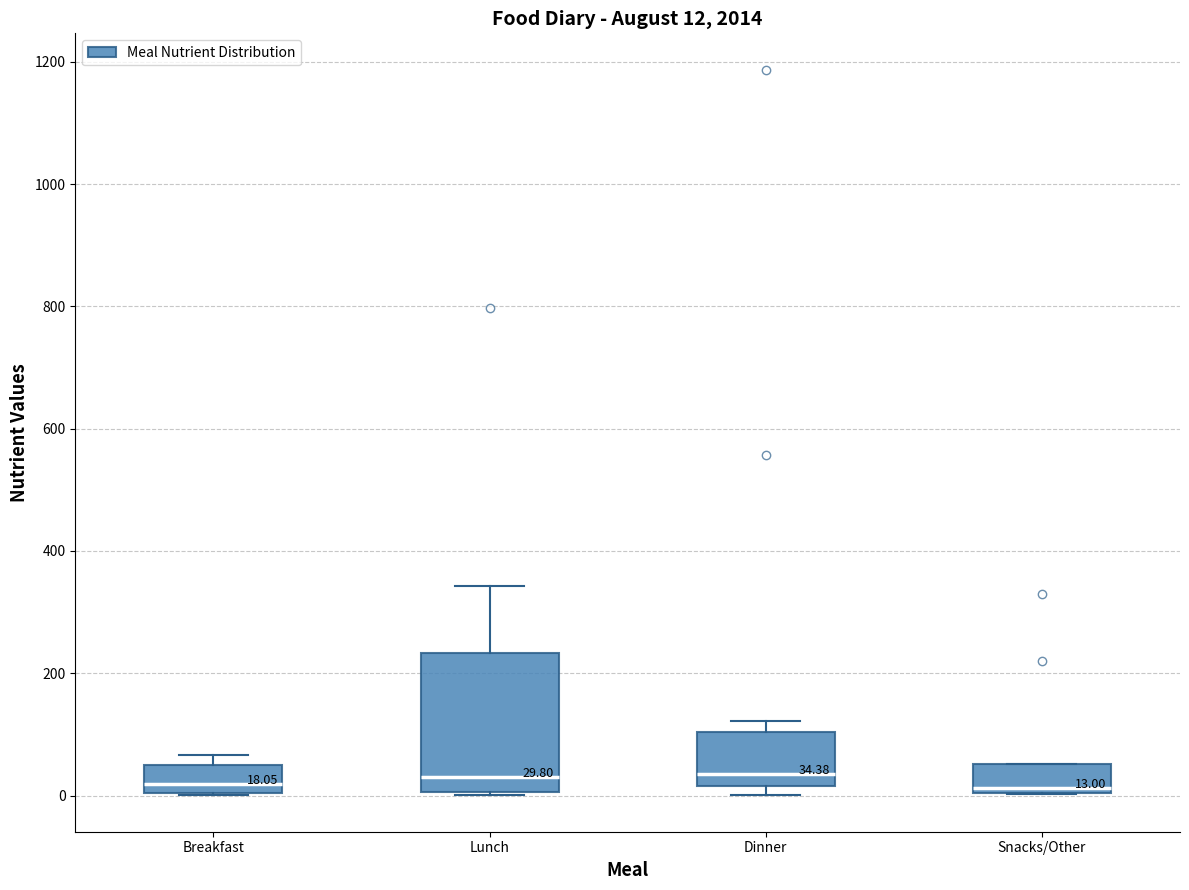

Comparing the boxes themselves (not the whiskers), which one is the tallest?

Lunch